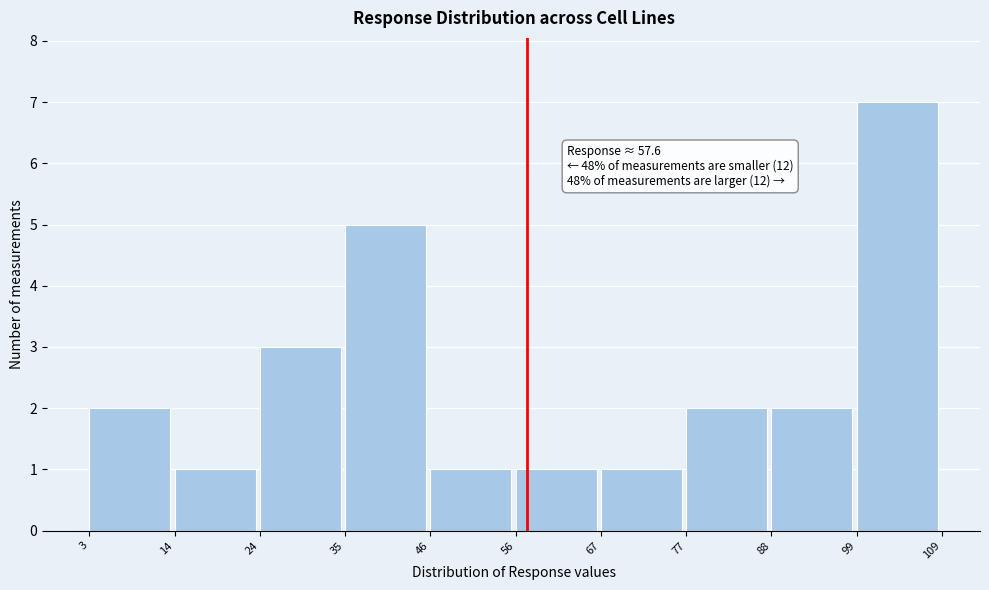

Which range on the x-axis has the tallest bar?

99 to 109